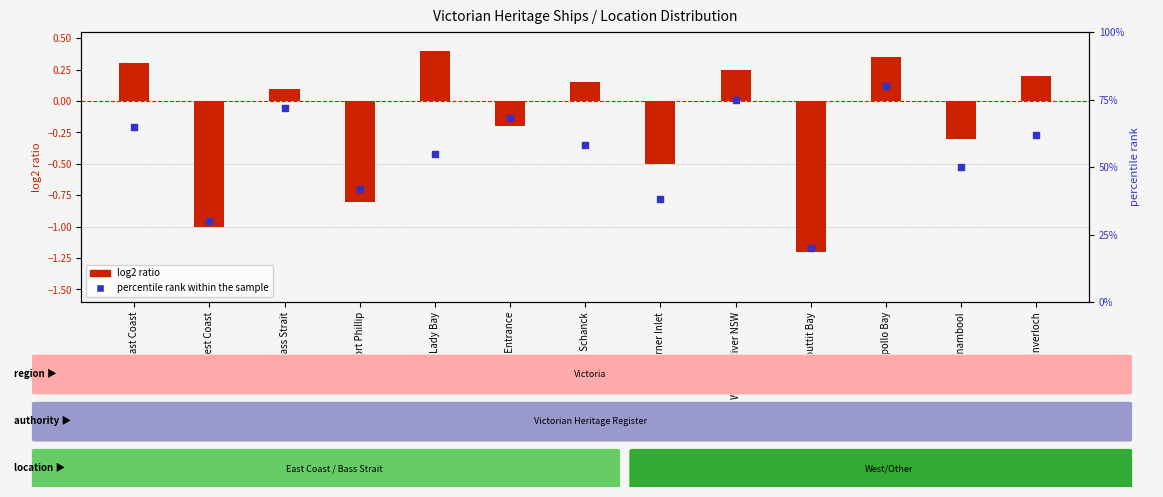

At which category is the sum across all series the highest?

Apollo Bay